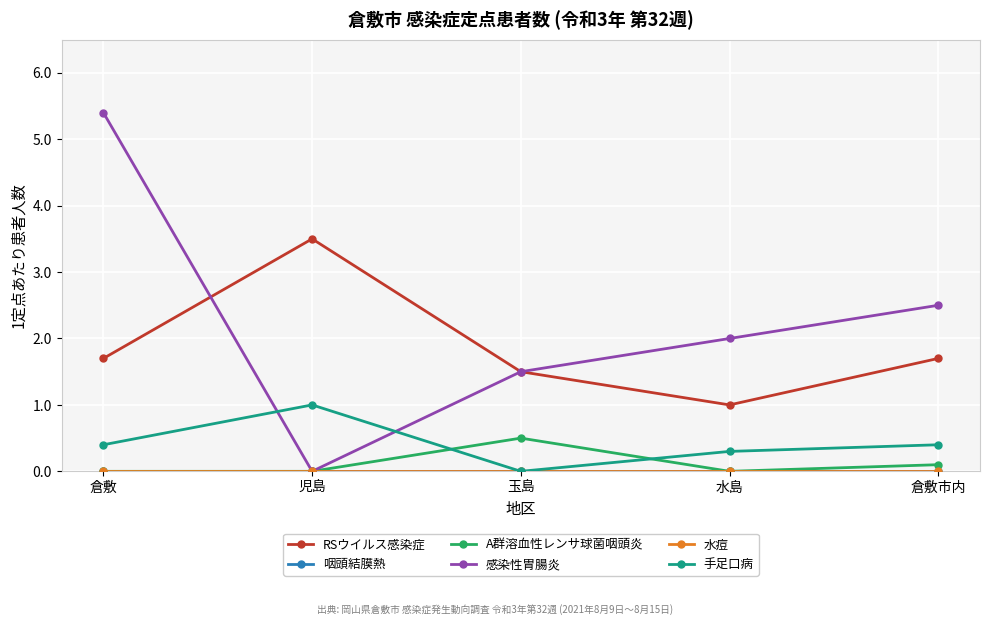

What is the difference between the RSウイルス感染症 values at 水島 and 玉島?

0.5